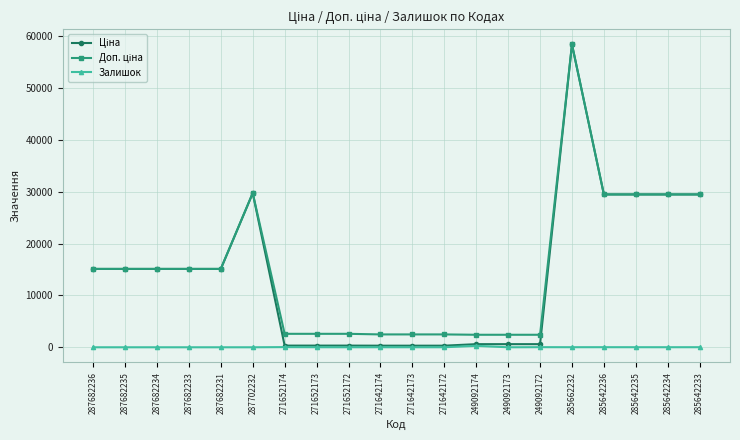

At which category is the sum across all series the highest?

285662232